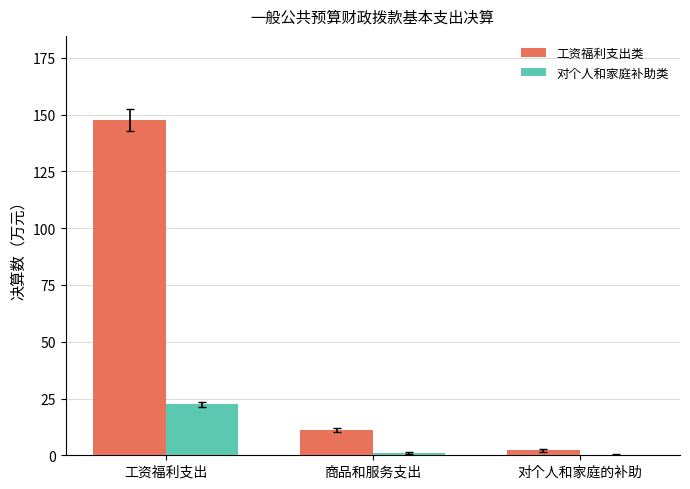

What is the difference between the 工资福利支出类 values at 工资福利支出 and 对个人和家庭的补助?

145.6